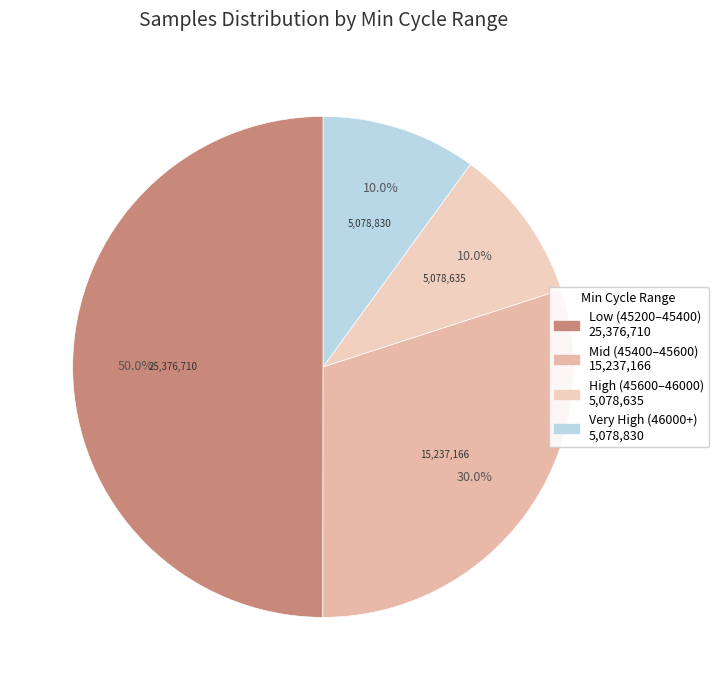

How many slices are in this pie chart?

4